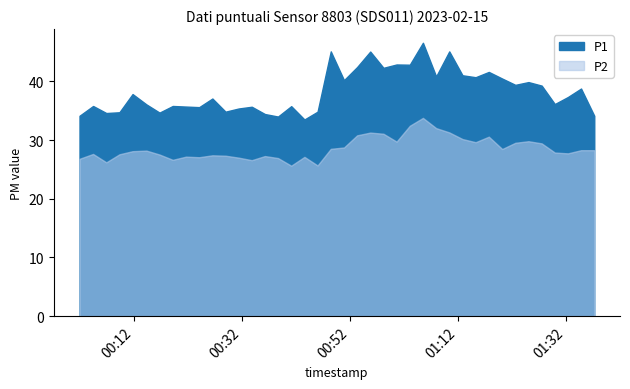

List the labels in order of P1 value, smallest first.

2023-02-15T00:43:31, 2023-02-15T00:38:37, 2023-02-15T00:01:49, 2023-02-15T01:37:15, 2023-02-15T00:36:11, 2023-02-15T00:06:47, 2023-02-15T00:16:39, 2023-02-15T00:09:13, 2023-02-15T00:28:53, 2023-02-15T00:45:57, 2023-02-15T00:31:19, 2023-02-15T00:24:00, 2023-02-15T00:33:45, 2023-02-15T00:21:33, 2023-02-15T00:41:04, 2023-02-15T00:04:20, 2023-02-15T00:19:06, 2023-02-15T00:14:13, 2023-02-15T01:29:56, 2023-02-15T00:26:27, 2023-02-15T01:32:22, 2023-02-15T00:11:39, 2023-02-15T01:34:48, 2023-02-15T01:27:30, 2023-02-15T01:22:37, 2023-02-15T01:25:03, 2023-02-15T00:50:51, 2023-02-15T01:20:11, 2023-02-15T01:15:15, 2023-02-15T01:07:56, 2023-02-15T01:12:49, 2023-02-15T01:17:42, 2023-02-15T00:58:10, 2023-02-15T00:53:17, 2023-02-15T01:03:03, 2023-02-15T01:00:36, 2023-02-15T00:55:43, 2023-02-15T00:48:24, 2023-02-15T01:10:22, 2023-02-15T01:05:29